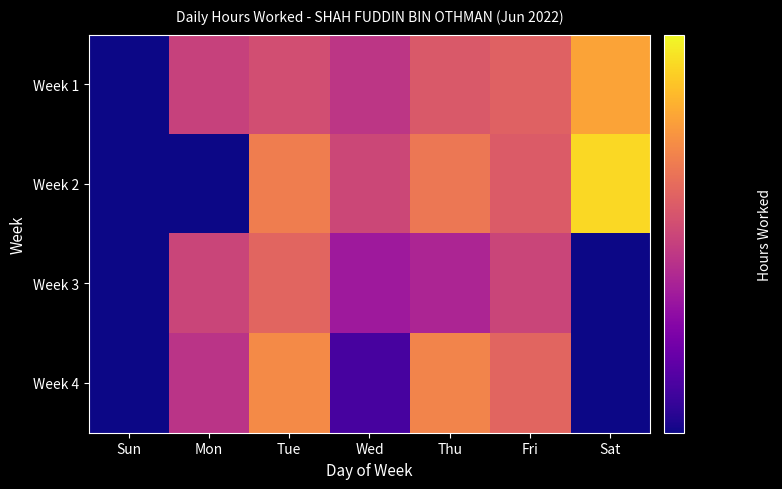

Reading left to right, transcribe all the data shown in this chart.

Week 1: Sun=0.0	Mon=9.0	Tue=9.0	Wed=8.9	Thu=9.1	Fri=9.1	Sat=9.3
Week 2: Sun=0.0	Mon=0.0	Tue=9.2	Wed=9.0	Thu=9.2	Fri=9.1	Sat=9.4
Week 3: Sun=0.0	Mon=9.0	Tue=9.1	Wed=8.8	Thu=8.9	Fri=9.0	Sat=0.0
Week 4: Sun=0.0	Mon=8.9	Tue=9.2	Wed=8.6	Thu=9.2	Fri=9.1	Sat=0.0